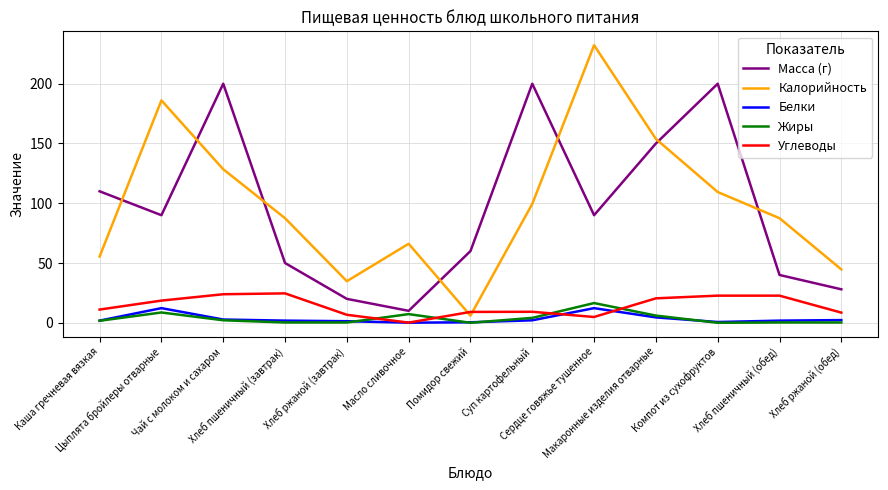

What is the maximum value shown in the chart?

232.2